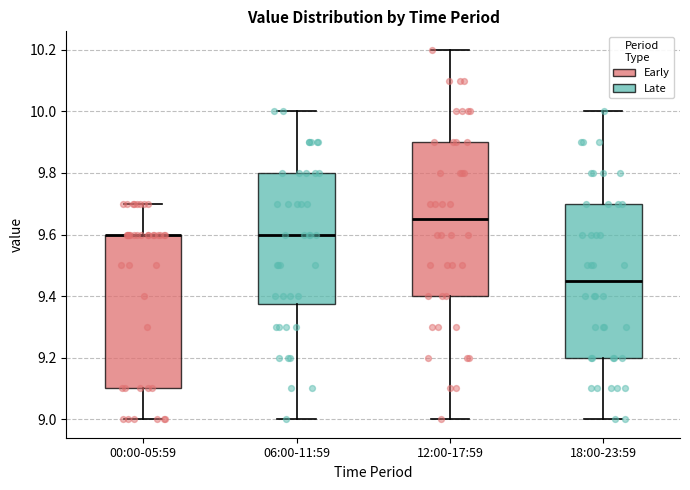

Where does the upper whisker of the box for 18:00-23:59 end on the y-axis? The values are not printed on the chart, so give them approximately, as read against the axis.

10.00